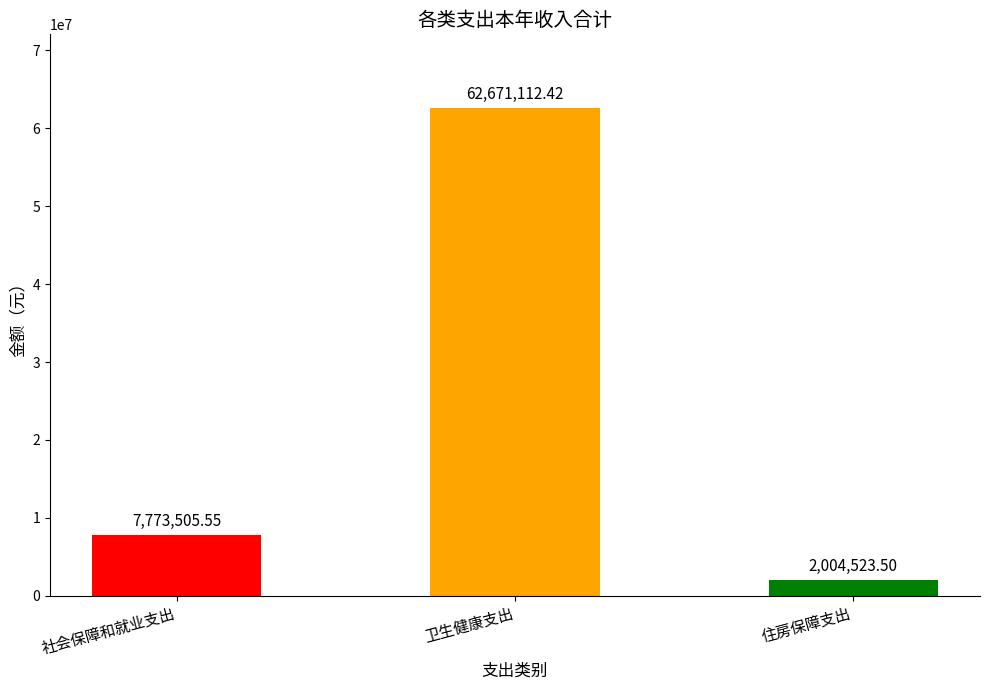

How many data points are less than 7773505?

1